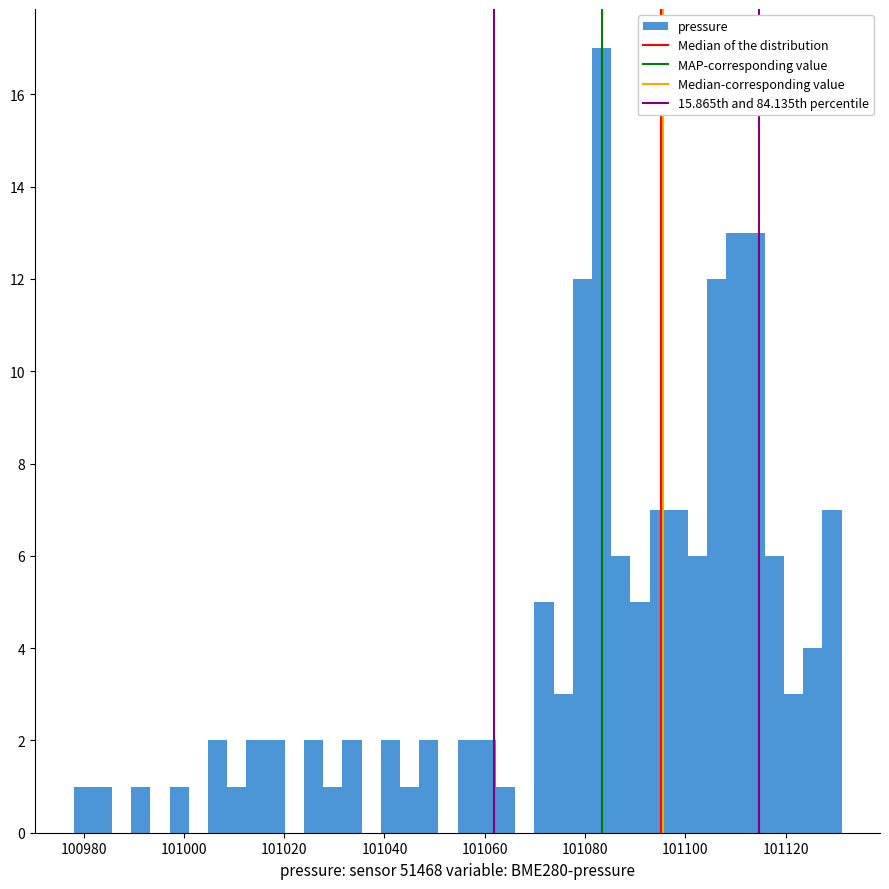

Read against the x-axis, roughly where is the centre of the tallest bar?

101084